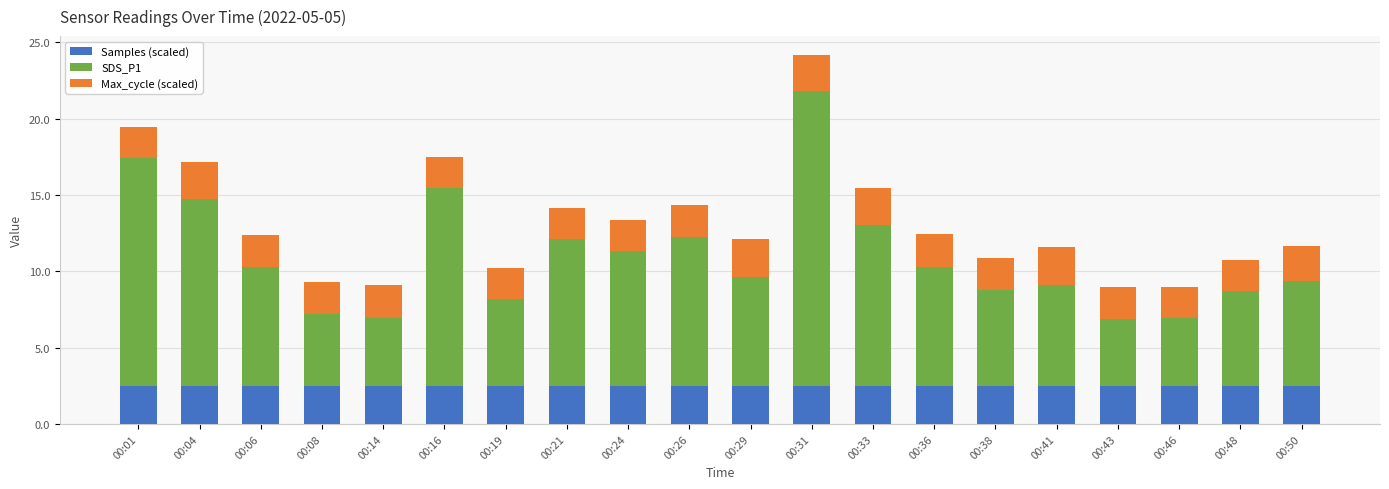

How many bars are there in total?

20